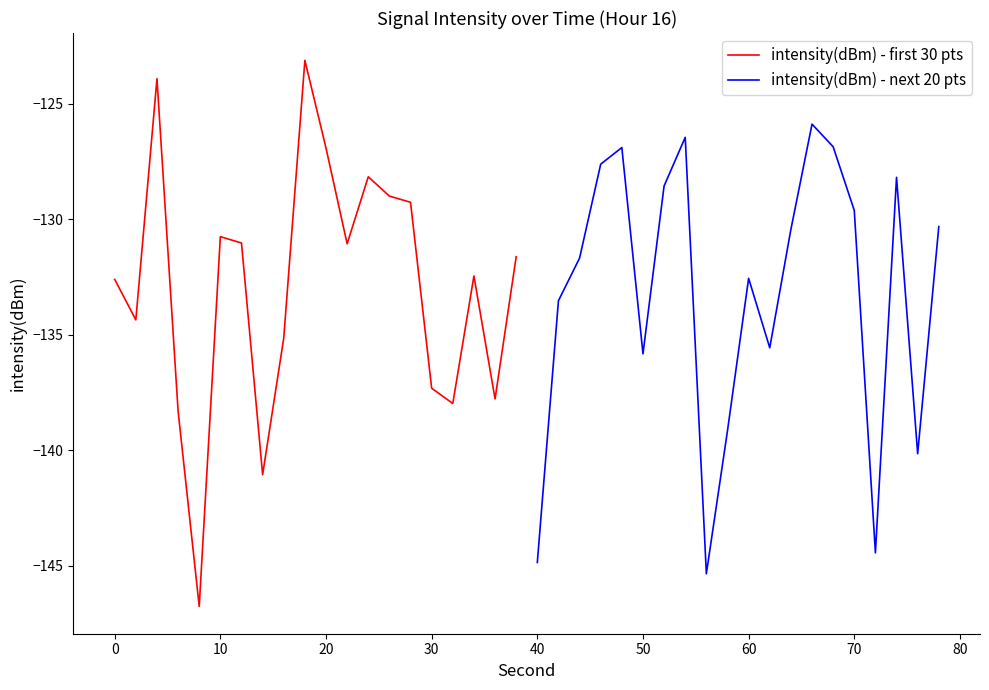

What value does the intensity(dBm) - first 30 pts series have at 20?

-126.9